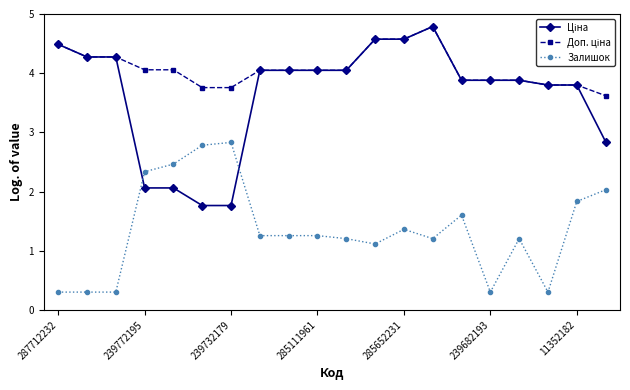

What is the value of the Залишок point at the 12th from the left?

1.1